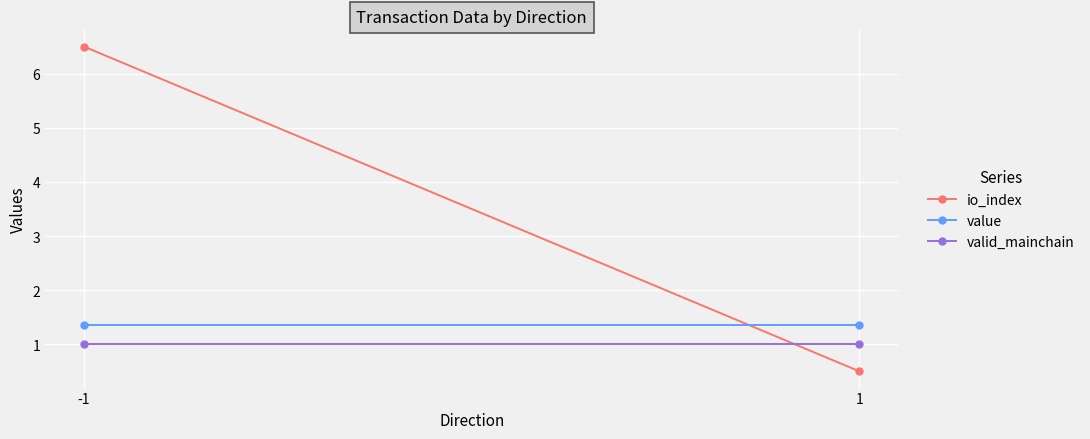

At how many categories does at least one series exceed 5?

1